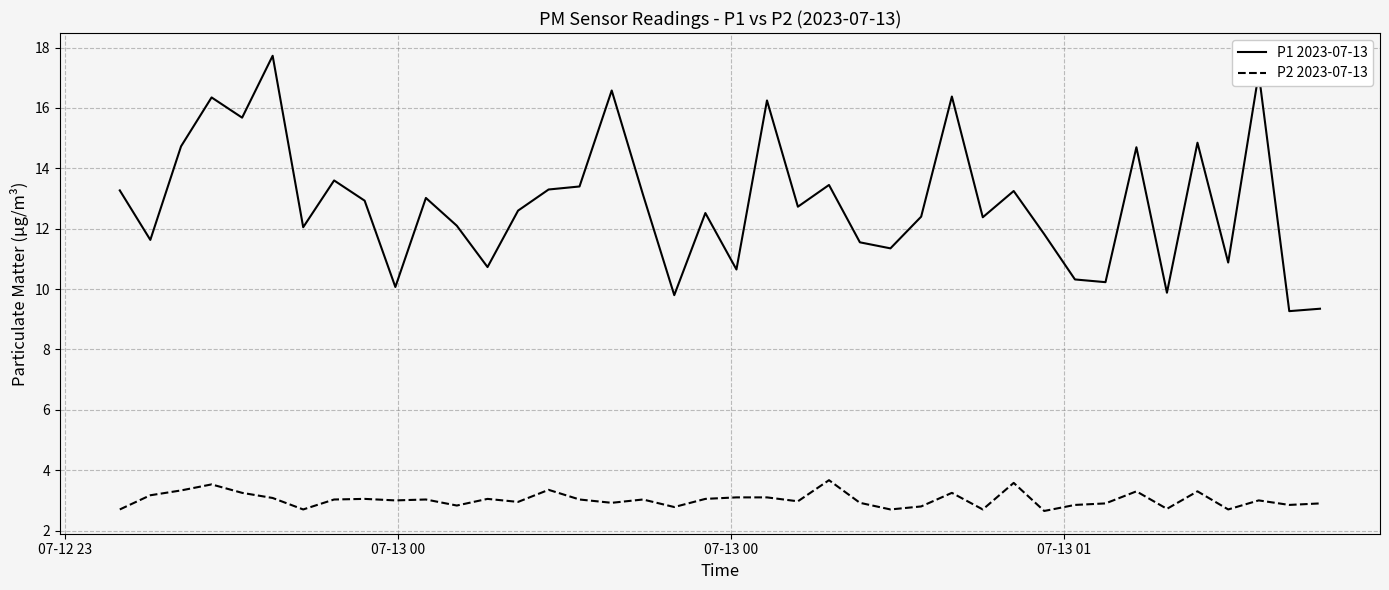

What is the difference between the maximum and minimum values in the P2 2023-07-13 series?

1.0